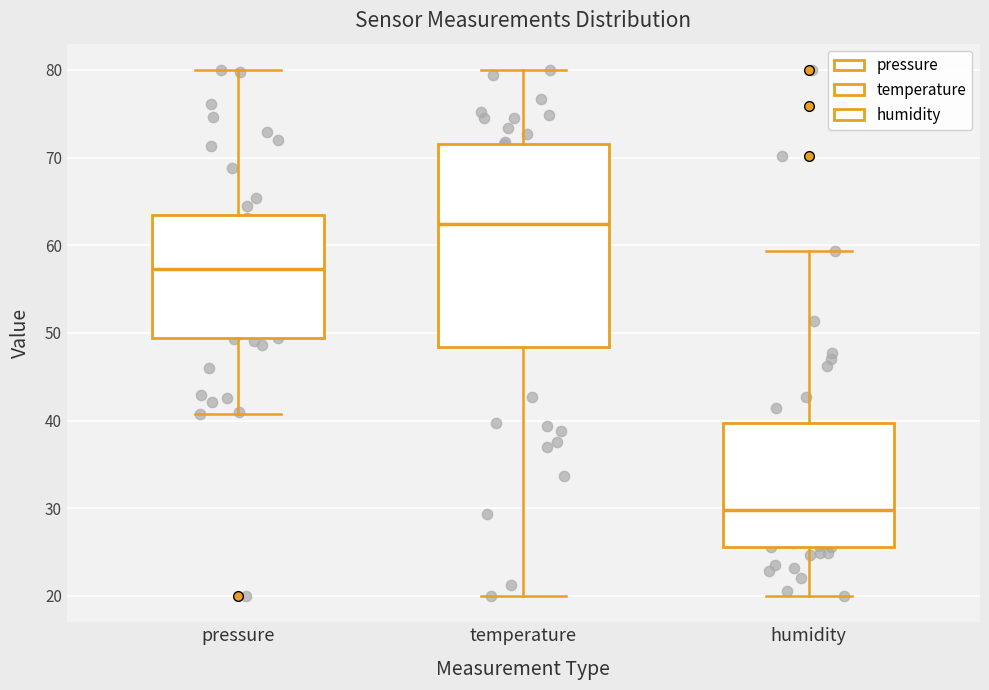

Reading left to right, transcribe this box plot: for each box, give where its median line is, the range the box spans, and where its two whiskers end, as read against the y-axis. The values are not printed on the chart, so give them approximately, as read against the axis.

pressure: median 57, box 49 to 63, whiskers 41 to 80
temperature: median 62, box 48 to 72, whiskers 20 to 80
humidity: median 30, box 26 to 40, whiskers 20 to 59